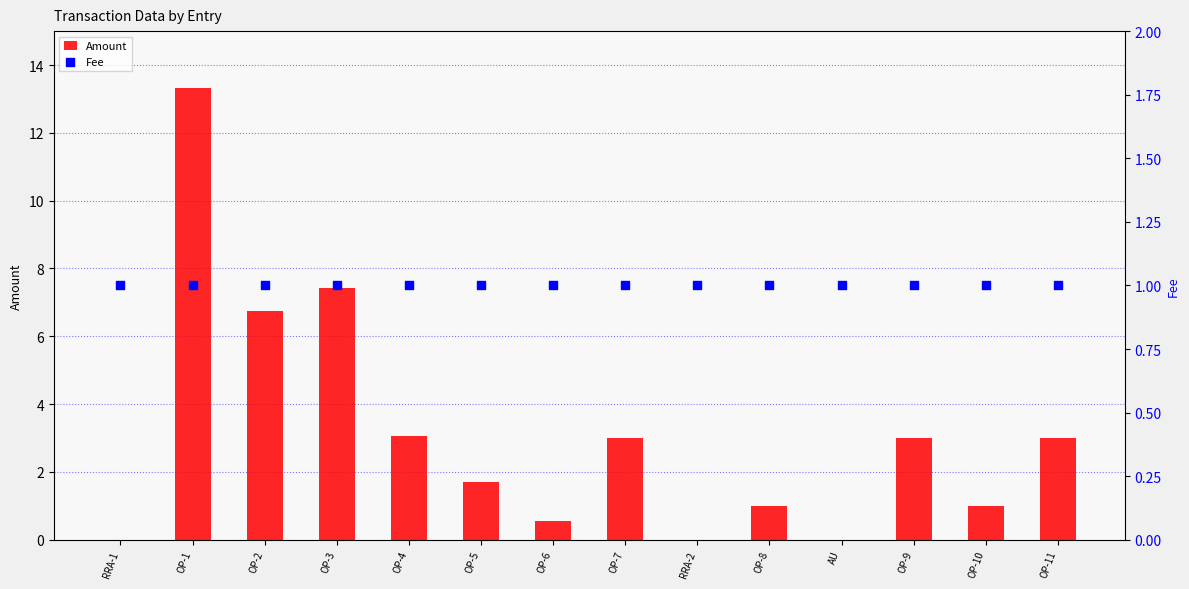

What are all the series names shown in the legend?

Amount, Fee